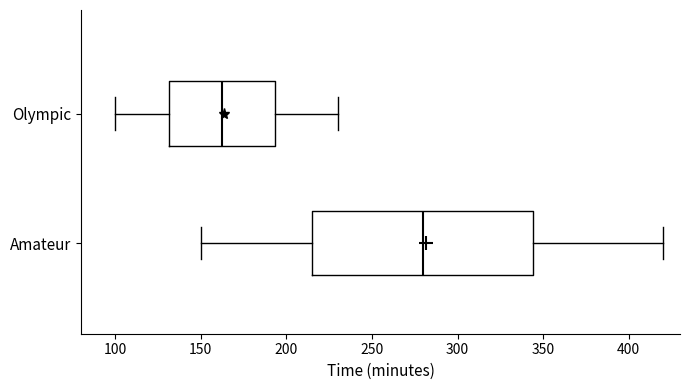

Where does the median line of the box for Amateur sit on the x-axis? The values are not printed on the chart, so give them approximately, as read against the axis.

280